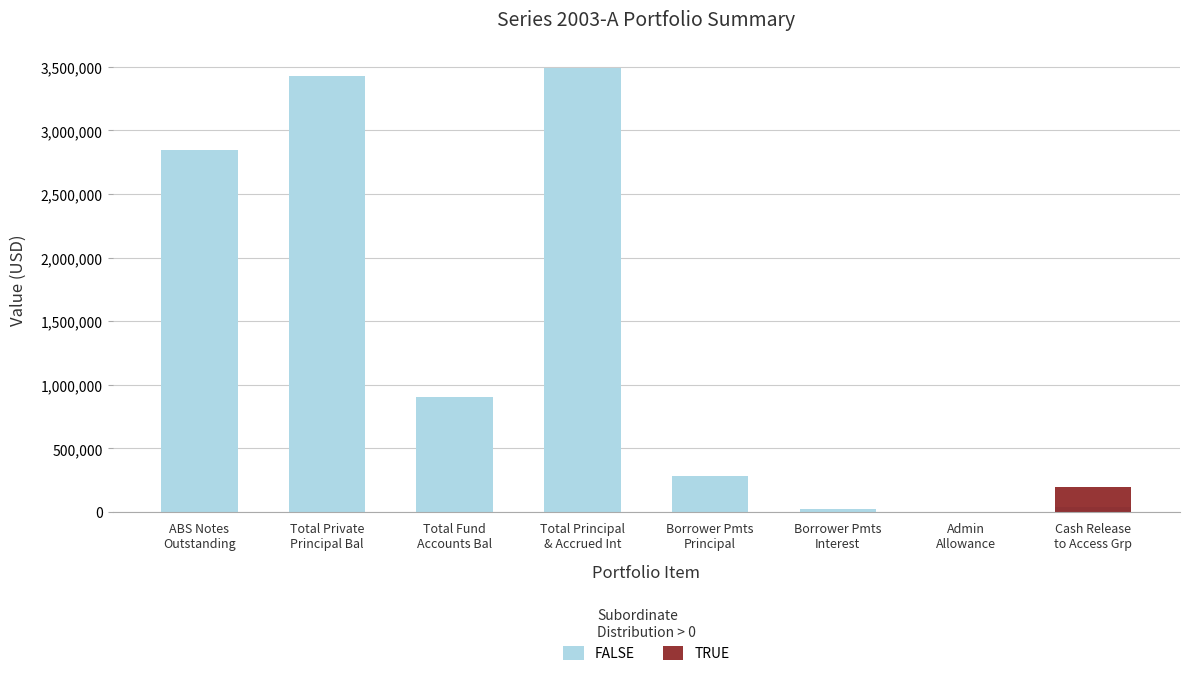

Read the FALSE value at Borrower Pmts
Principal.

284261.5